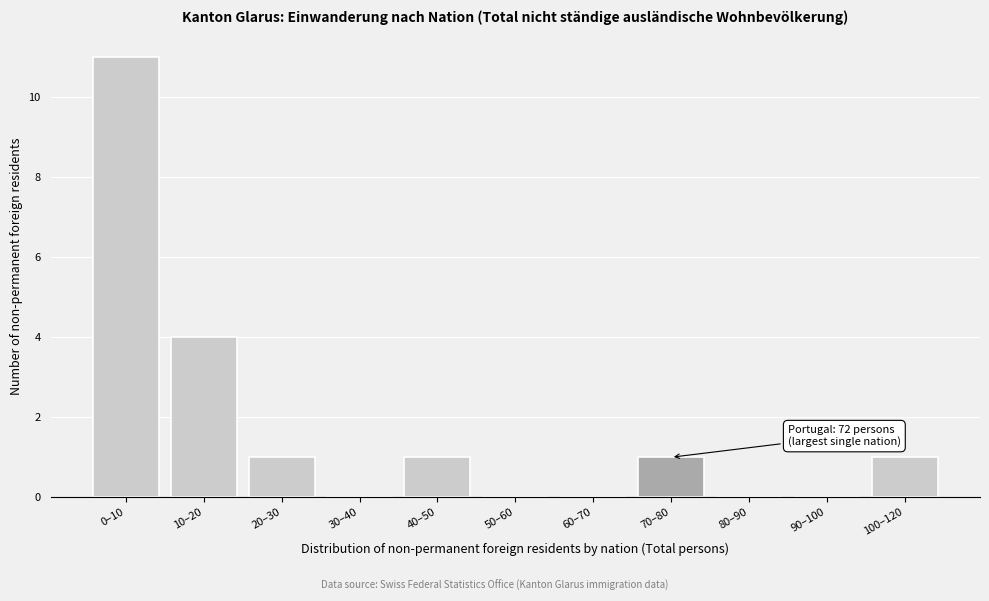

Reading right to left, list all the values displayed in this chart.

100–120=1	90–100=0	80–90=0	70–80=1	60–70=0	50–60=0	40–50=1	30–40=0	20–30=1	10–20=4	0–10=11